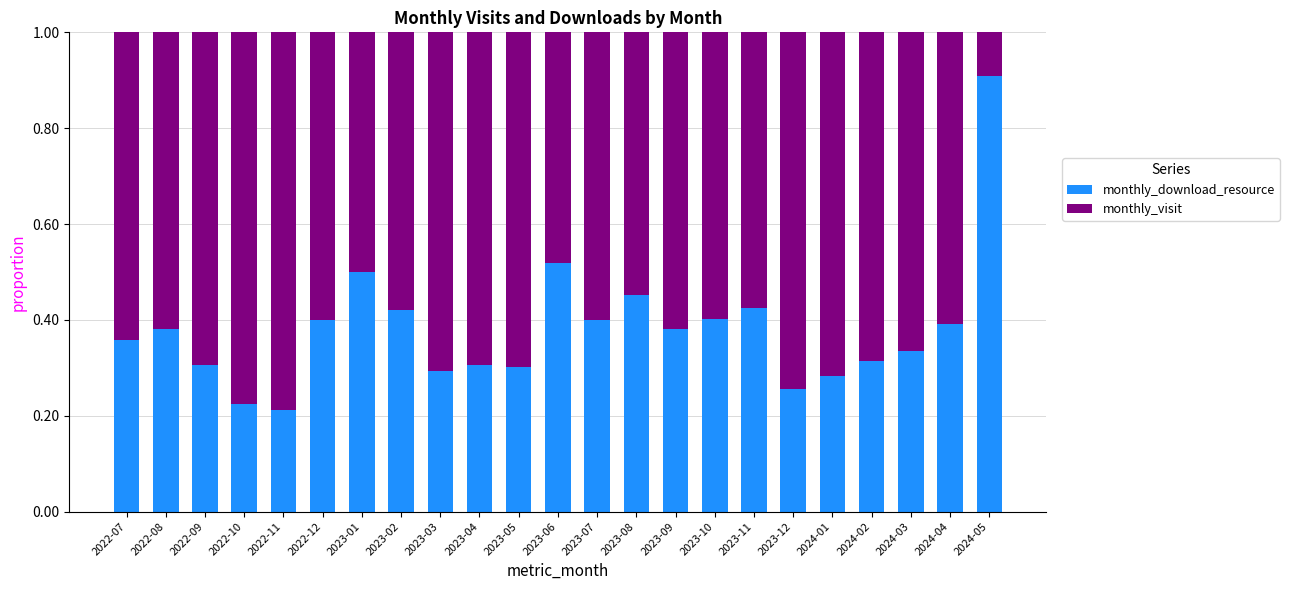

At which label does monthly_download_resource reach its peak?

2024-05